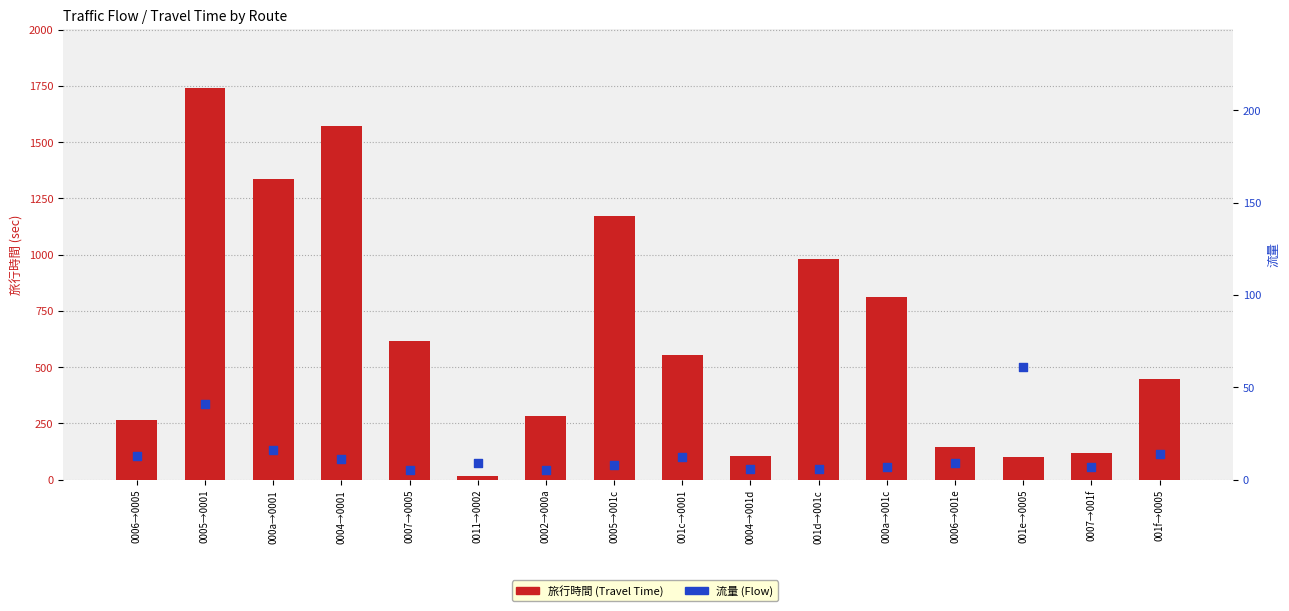

Which series reaches the maximum Y coordinate?

旅行時間